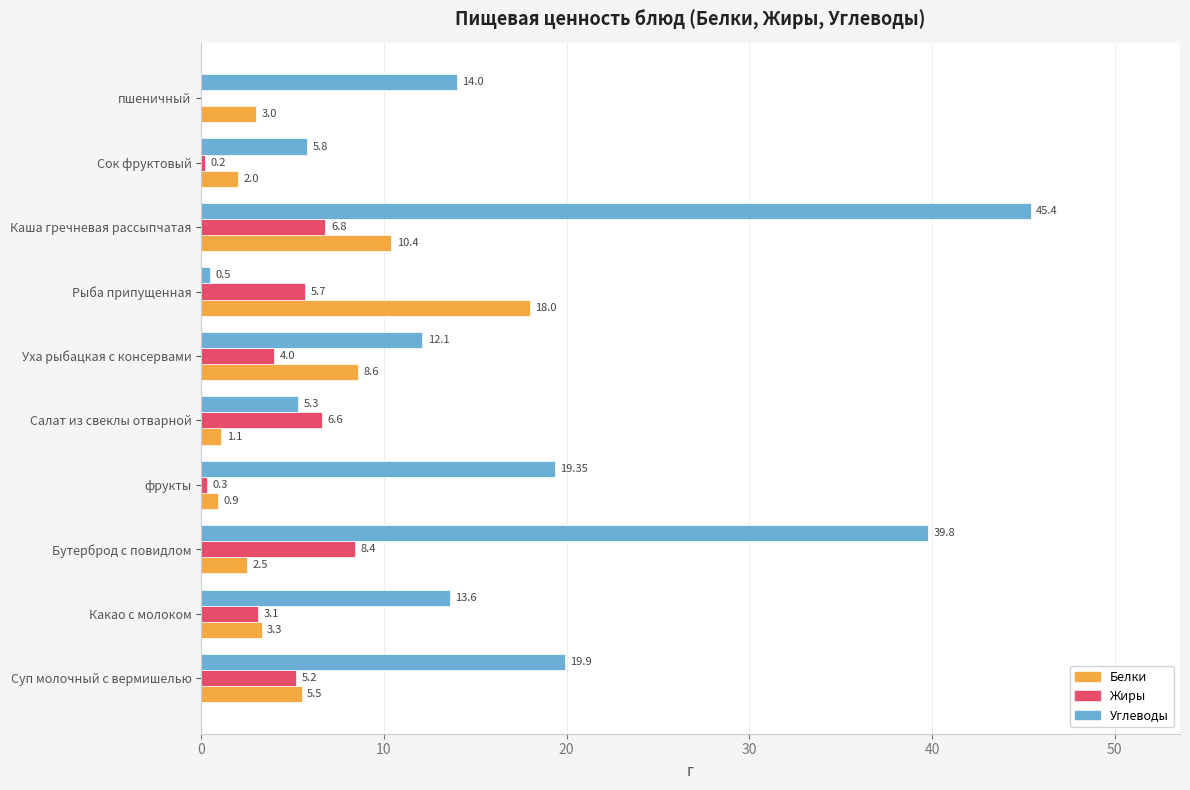

How many series are shown in this chart?

3